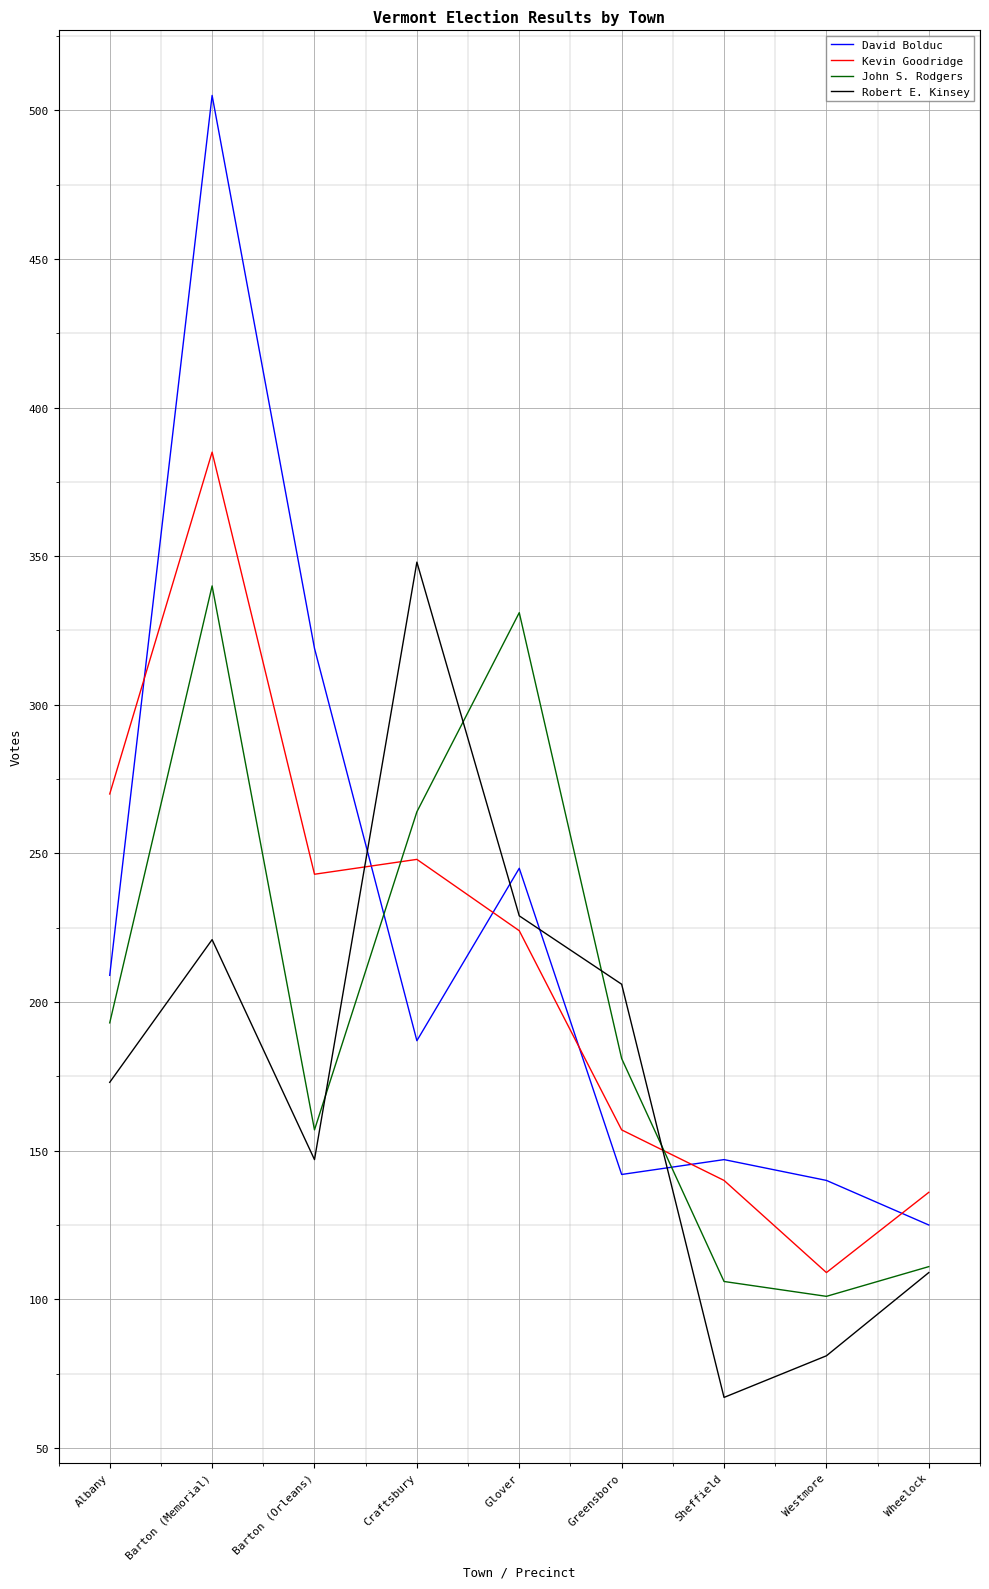

True or false: John S. Rodgers and David Bolduc cross at least once.

True